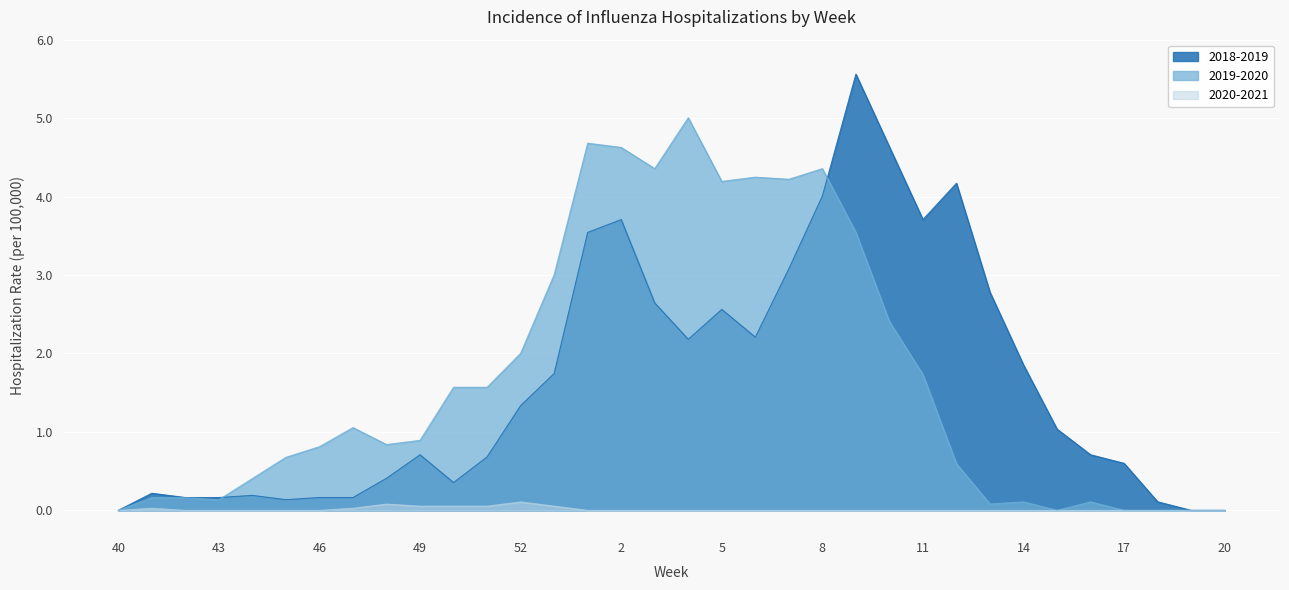

True or false: 2019-2020 has a value of 0.0 at 20.

True